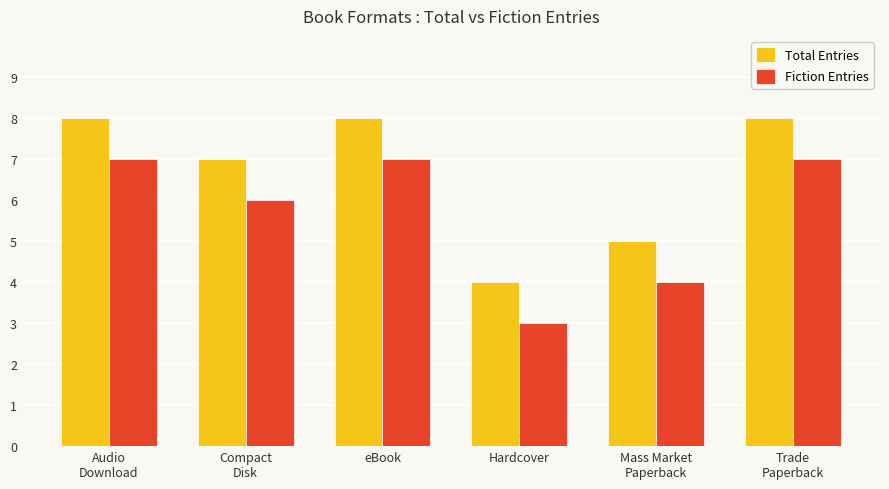

List the series in order of their peak value, highest first.

Total Entries, Fiction Entries